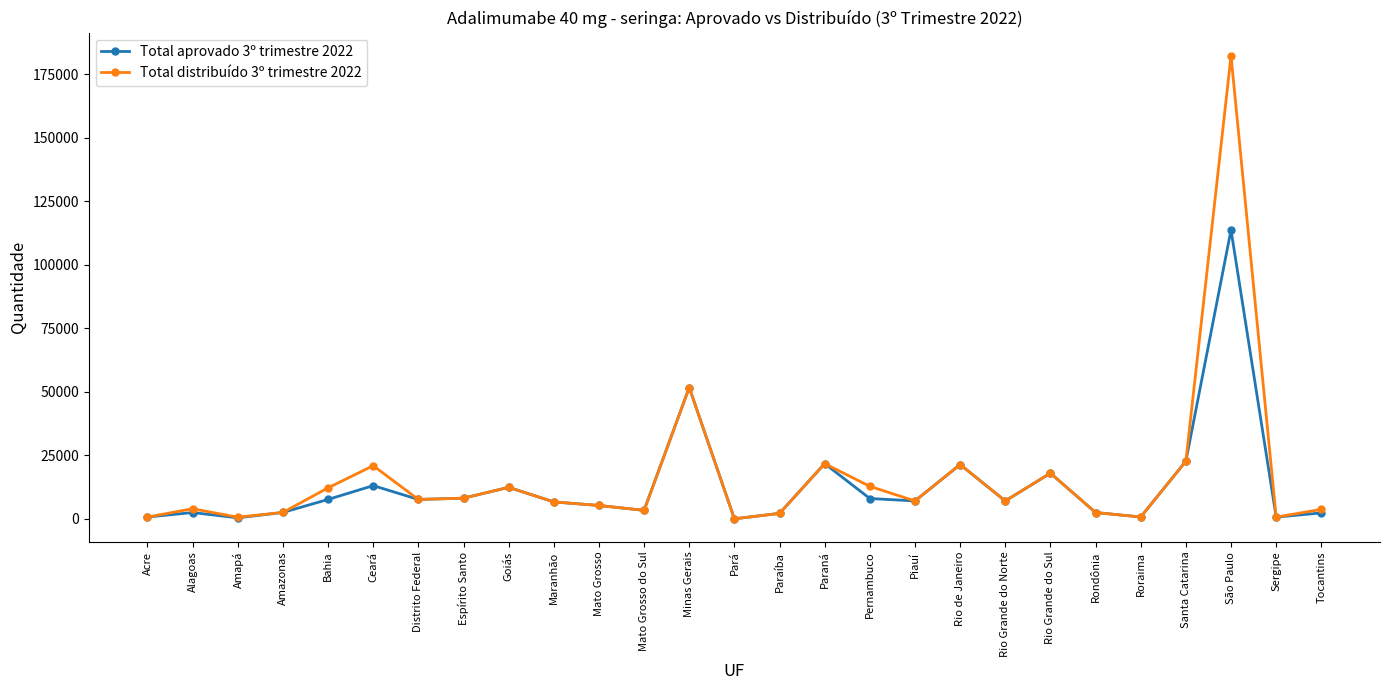

True or false: Total aprovado 3º trimestre 2022 has more than 1 points higher than both neighbors.

True